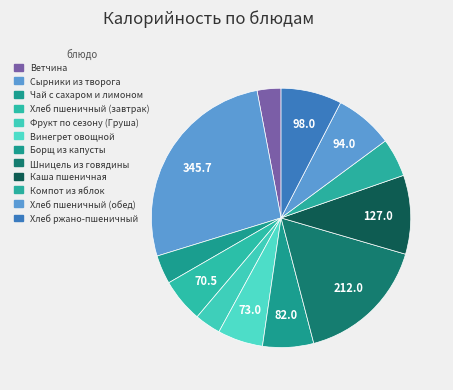

How many slices are in this pie chart?

12